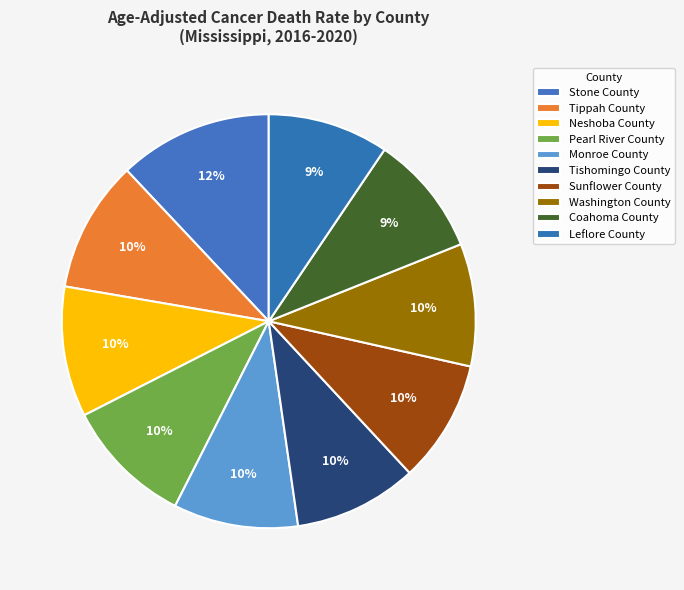

How many segments does this pie chart have?

10